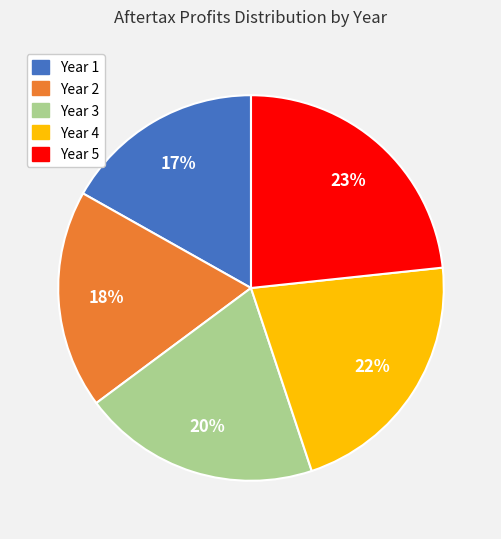

To the nearest percent, what portion does Year 4 represent?

22%